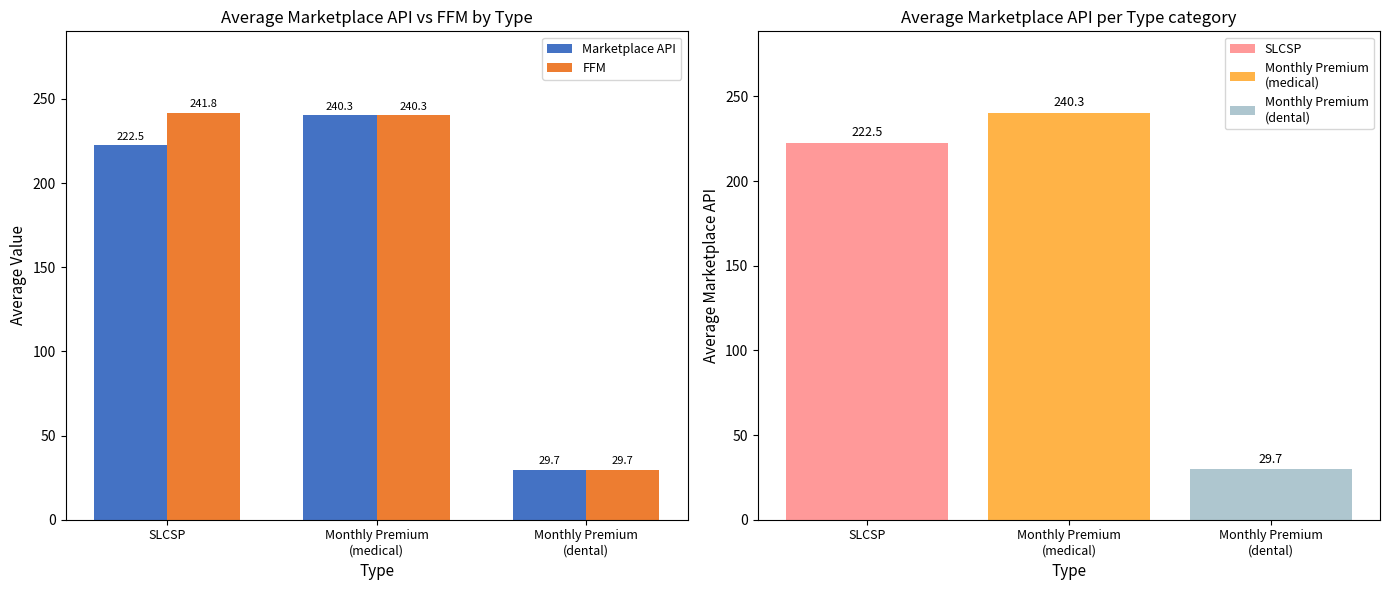

List the series in order of their overall mean, highest first.

FFM, Marketplace API